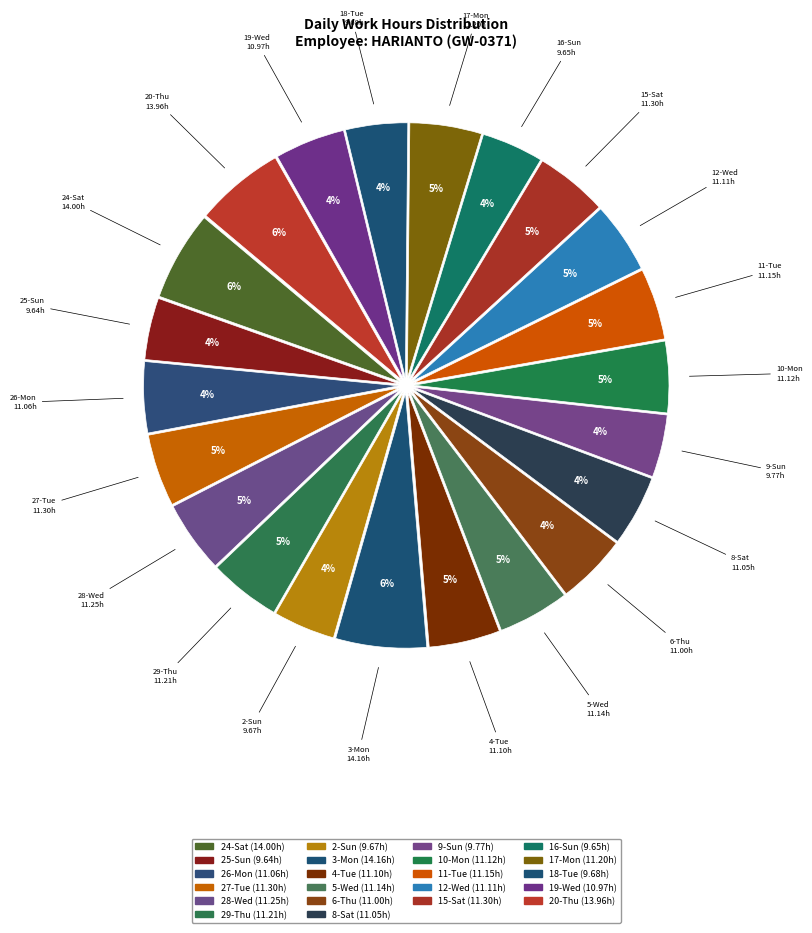

To the nearest percent, what portion does 27-Tue represent?

5%